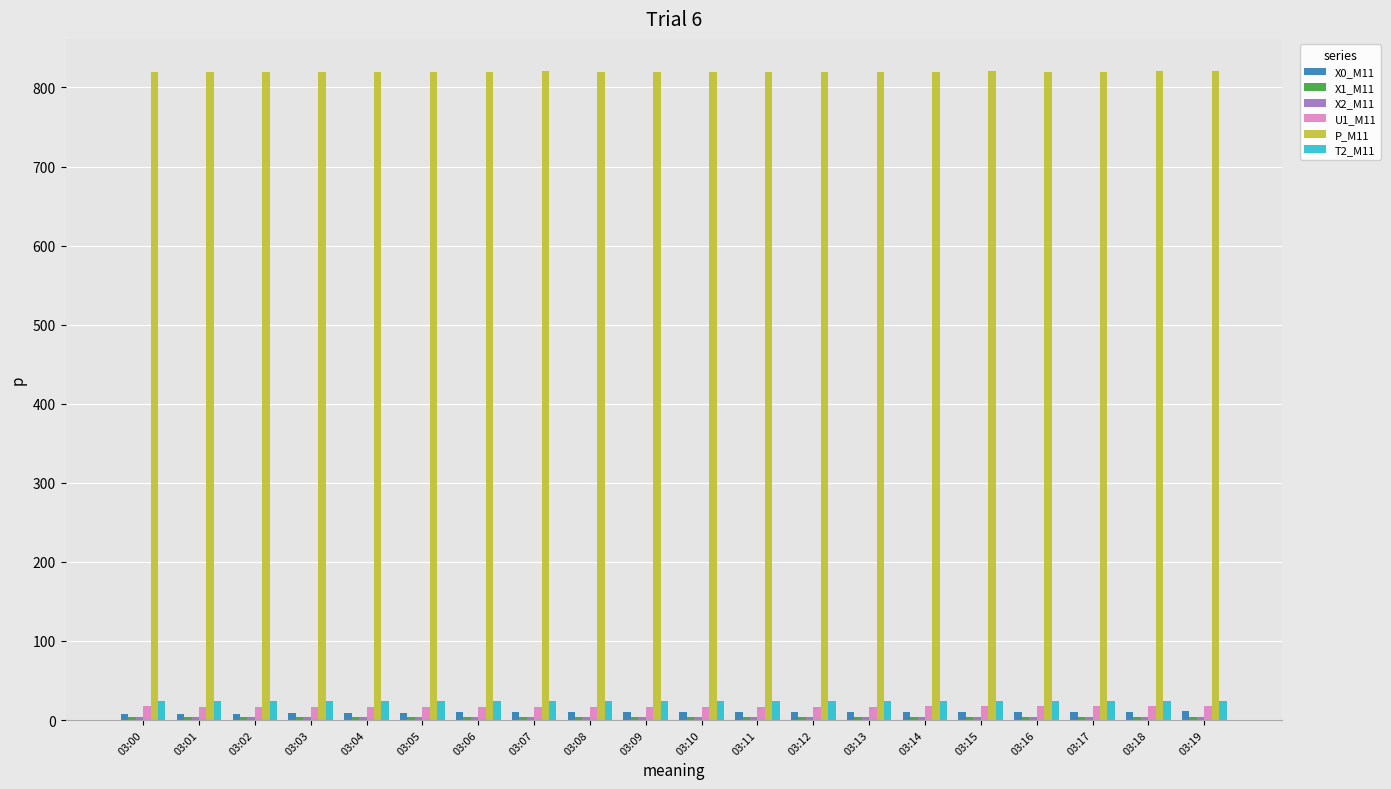

What is the spread (max minus min) of values at 03:14?

816.6